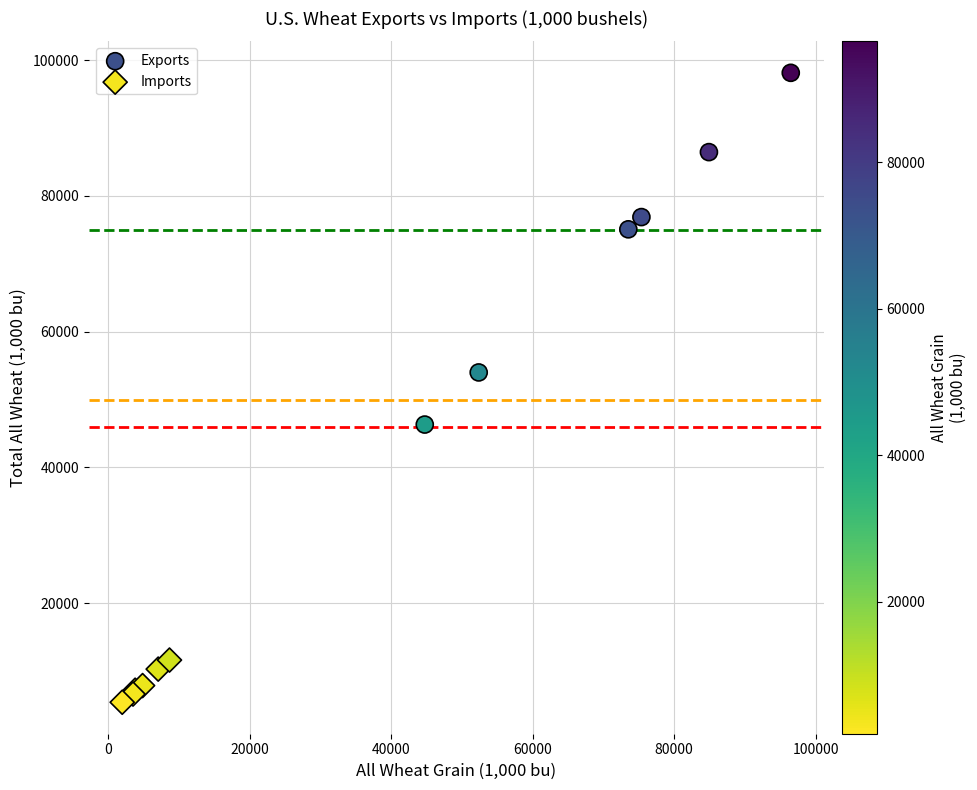

Which series has the largest Y range (max minus min)?

Exports